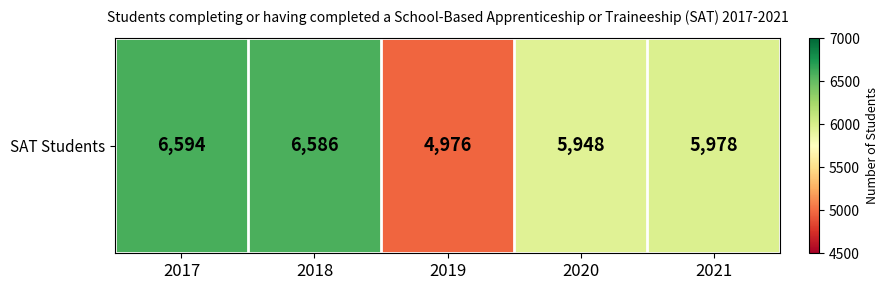

Is it true that the value at 2018 is 6586?

True